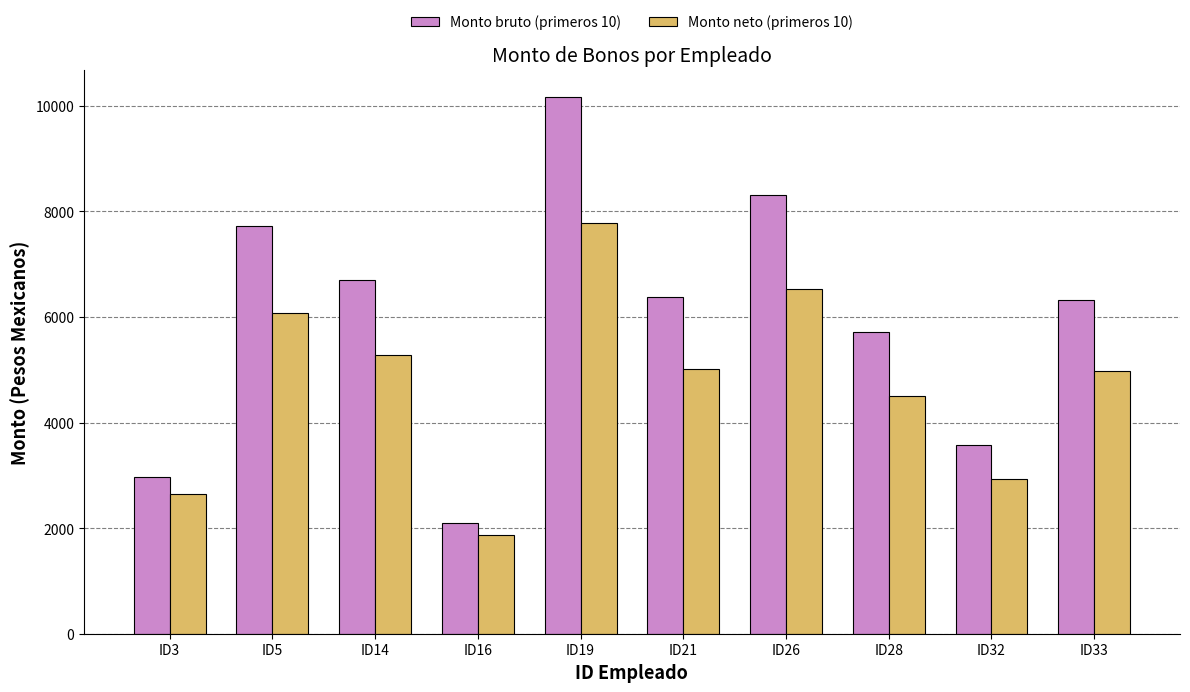

What is the spread (max minus min) of values at ID26?

1772.9